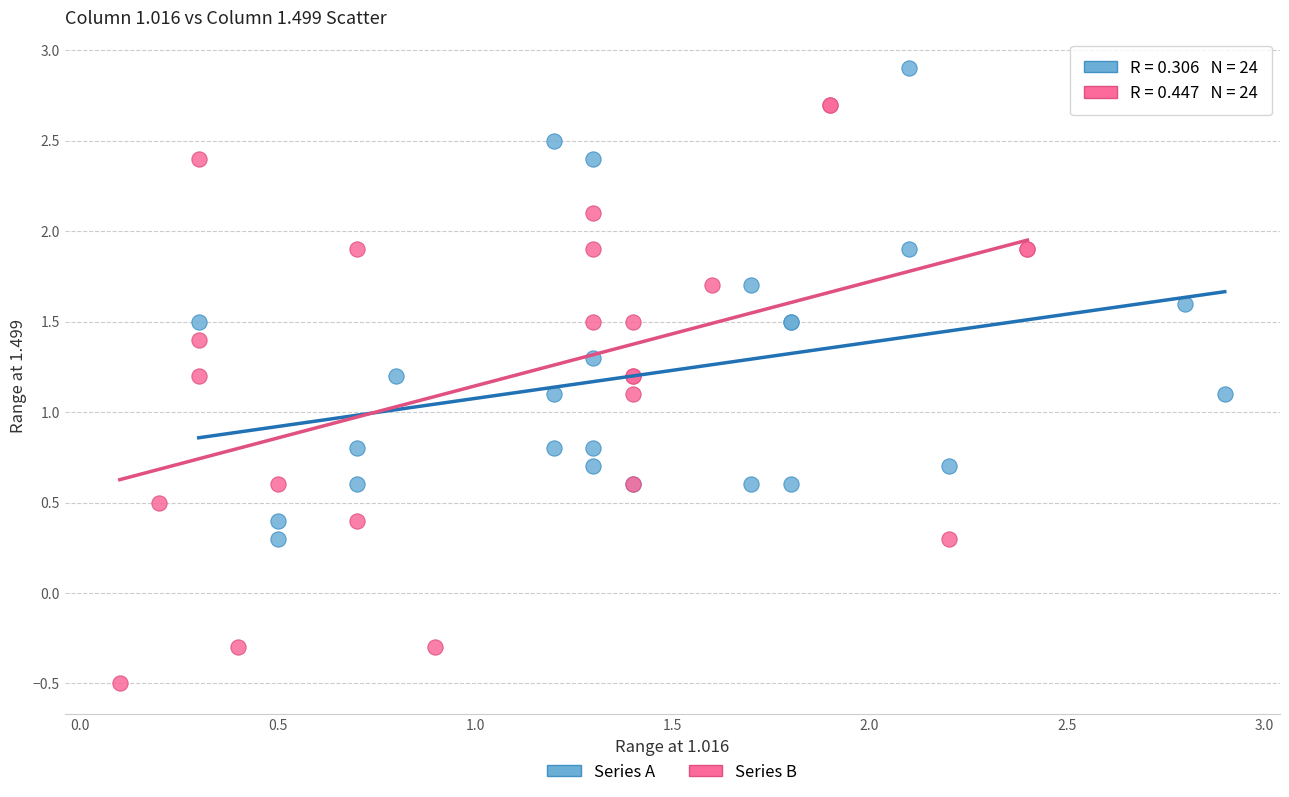

Which series has the largest Y range (max minus min)?

Series B